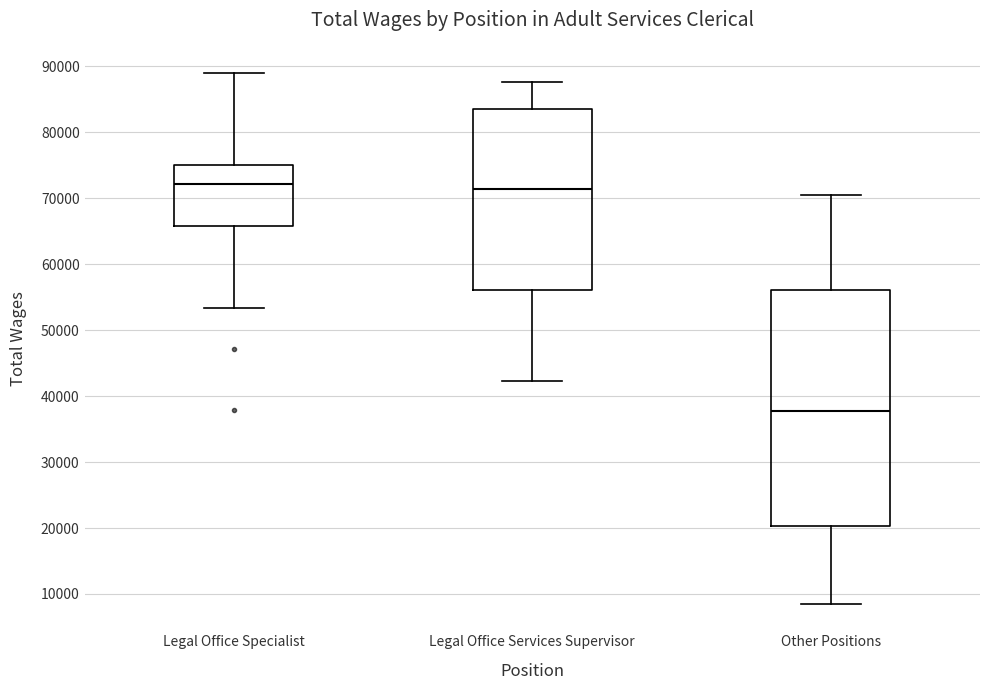

Reading left to right, transcribe this box plot: for each box, give where its median line is, the range the box spans, and where its two whiskers end, as read against the y-axis. The values are not printed on the chart, so give them approximately, as read against the axis.

Legal Office Specialist: median 72000, box 66000 to 75000, whiskers 53000 to 89000
Legal Office Services Supervisor: median 71000, box 56000 to 83000, whiskers 42000 to 88000
Other Positions: median 38000, box 20000 to 56000, whiskers 9000 to 70000